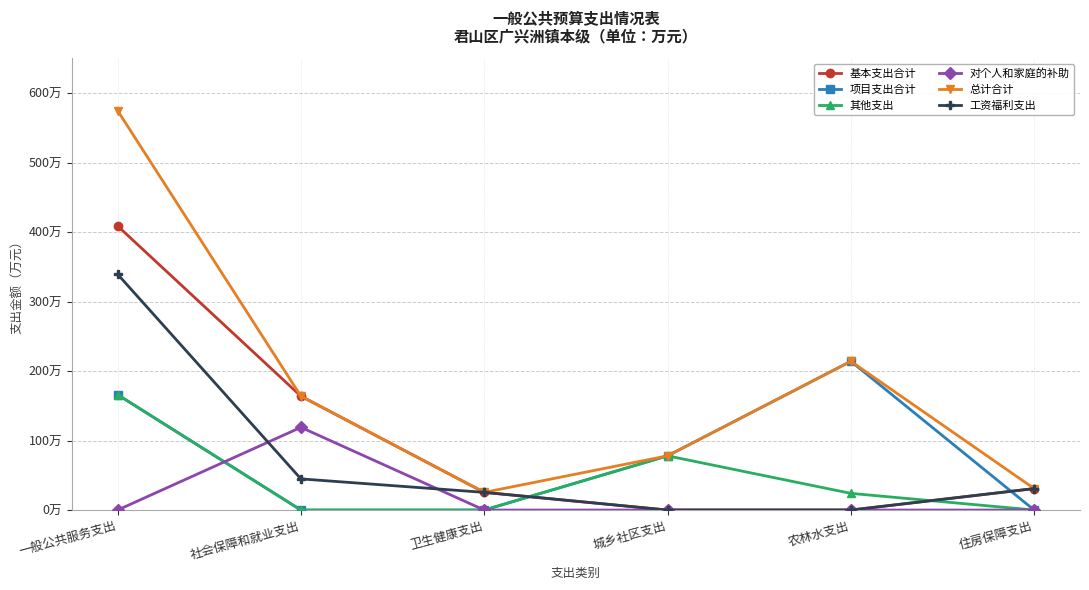

True or false: 项目支出合计 has a value of 36.3 at 一般公共服务支出.

False